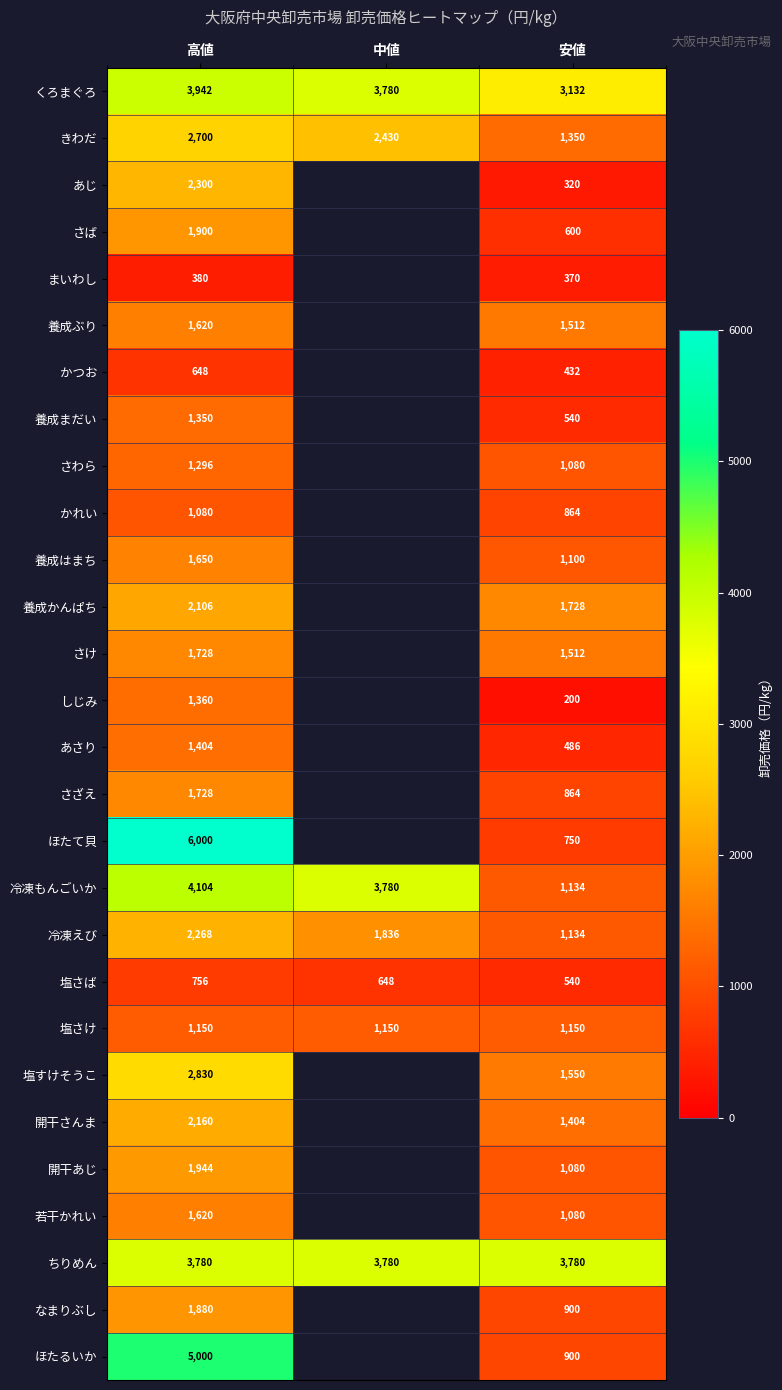

Between 中値 and 高値, which is larger?

高値